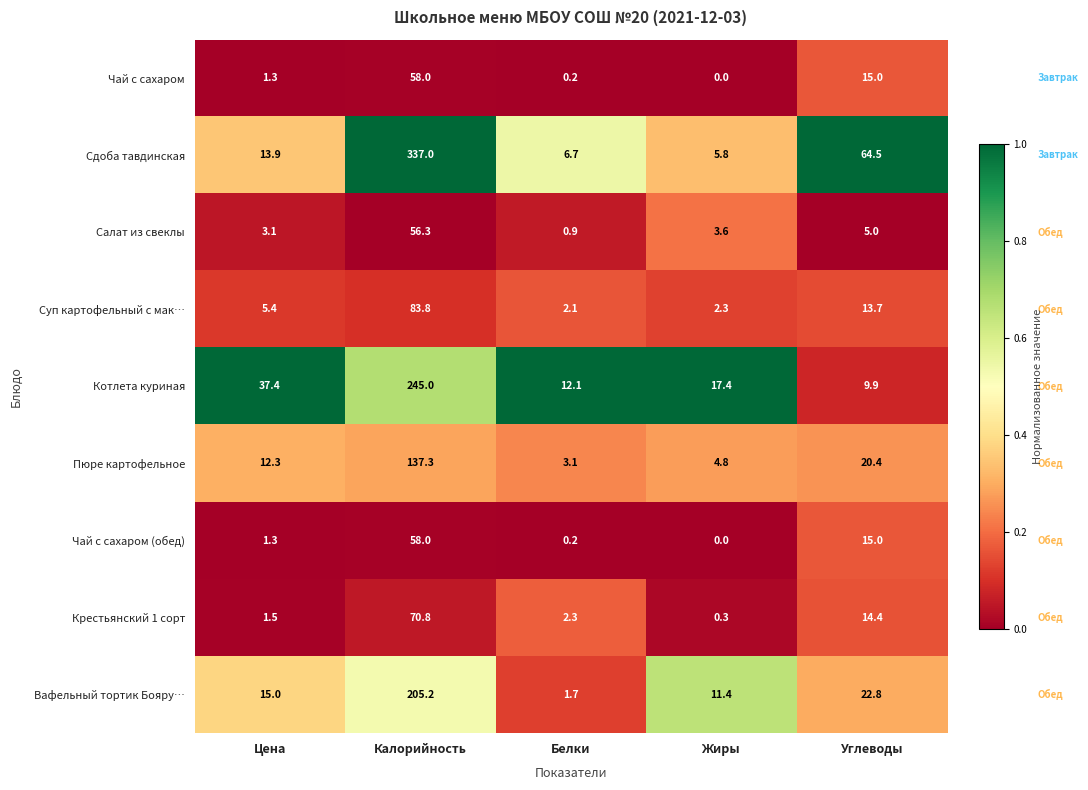

Rank the categories by Чай с сахаром (обед) value from lowest to highest.

Жиры, Белки, Цена, Углеводы, Калорийность